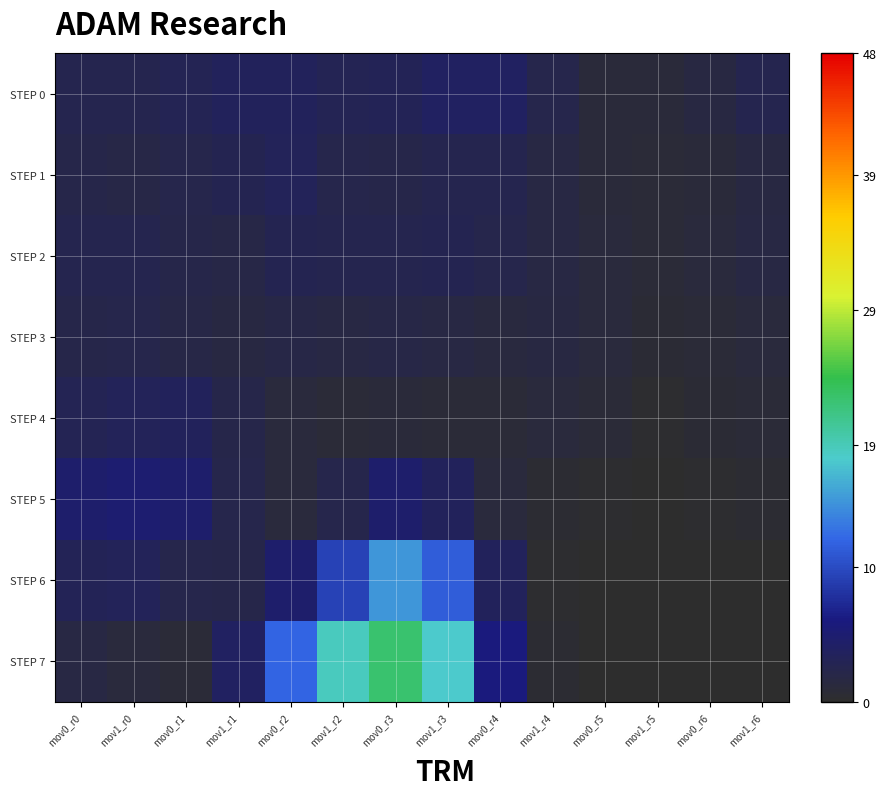

Which series changed the most between mov1_r2 and mov0_r4?

STEP 7